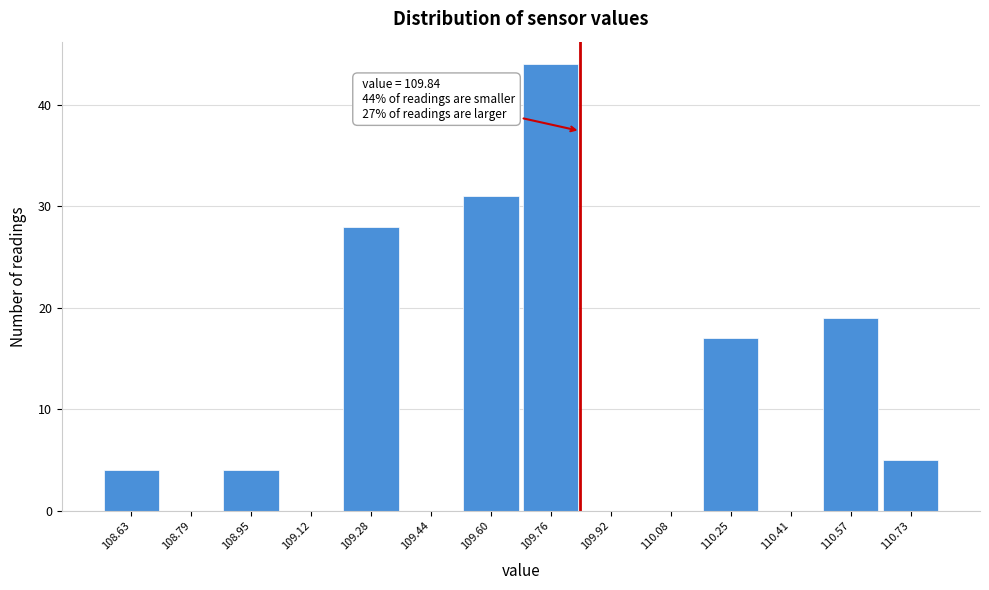

Which range on the x-axis has the tallest bar?

109.68 to 109.84